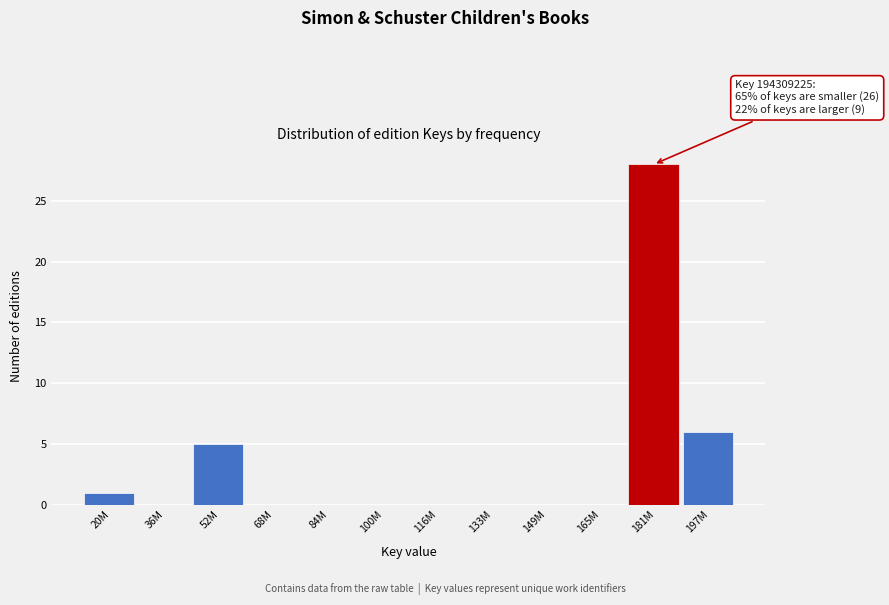

Reading left to right, transcribe all the data shown in this chart.

20M=1	36M=0	52M=5	68M=0	84M=0	100M=0	116M=0	133M=0	149M=0	165M=0	181M=28	197M=6